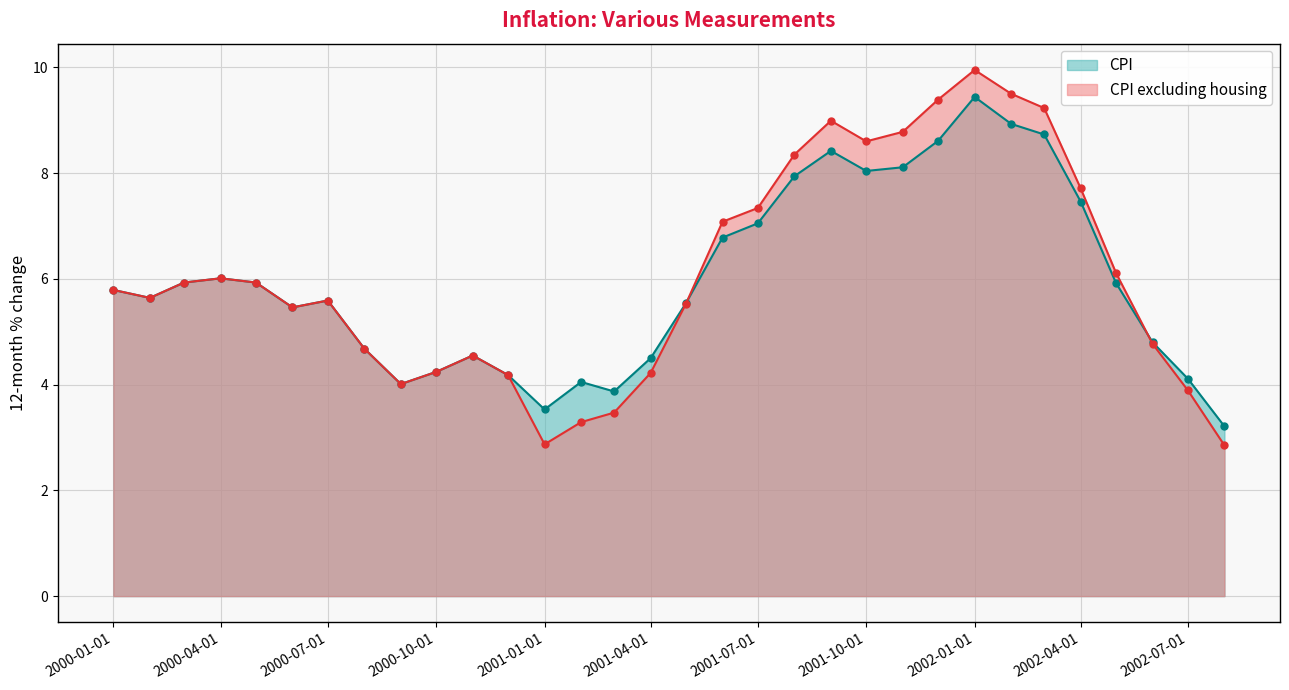

At which label is CPI excluding housing closest to 6?

2000-04-01